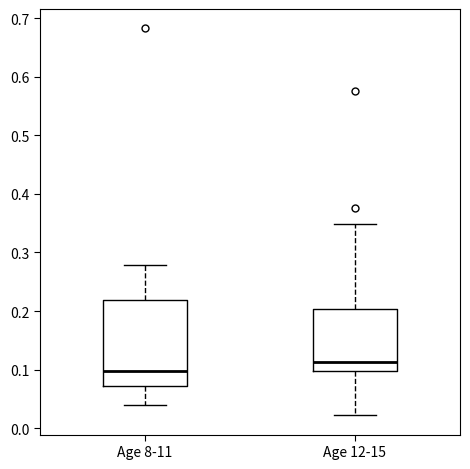

Reading left to right, read every box against the y-axis: the position of its median line, the range the box covers, and the ends of its whiskers. The values are not printed on the chart, so give them approximately, as read against the axis.

Age 8-11: median 0.10, box 0.07 to 0.22, whiskers 0.04 to 0.28
Age 12-15: median 0.11, box 0.10 to 0.20, whiskers 0.02 to 0.35